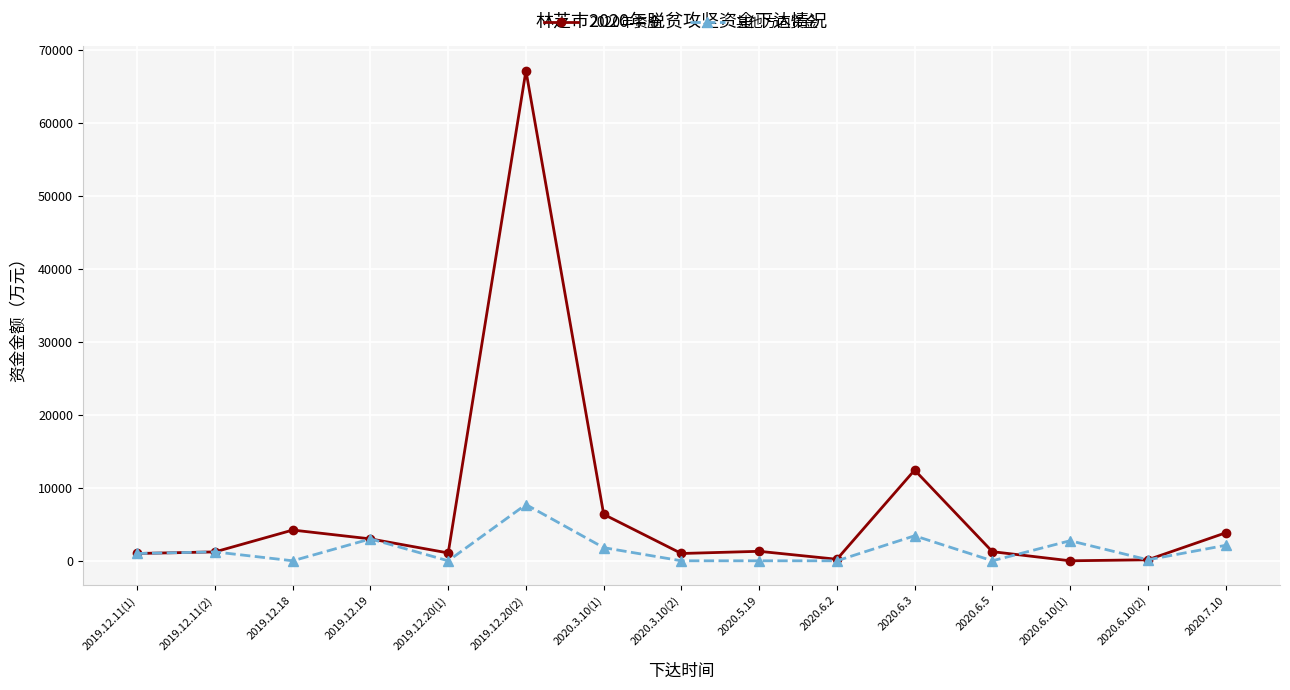

What is the total value across all series at 2020.6.3?

15852.0